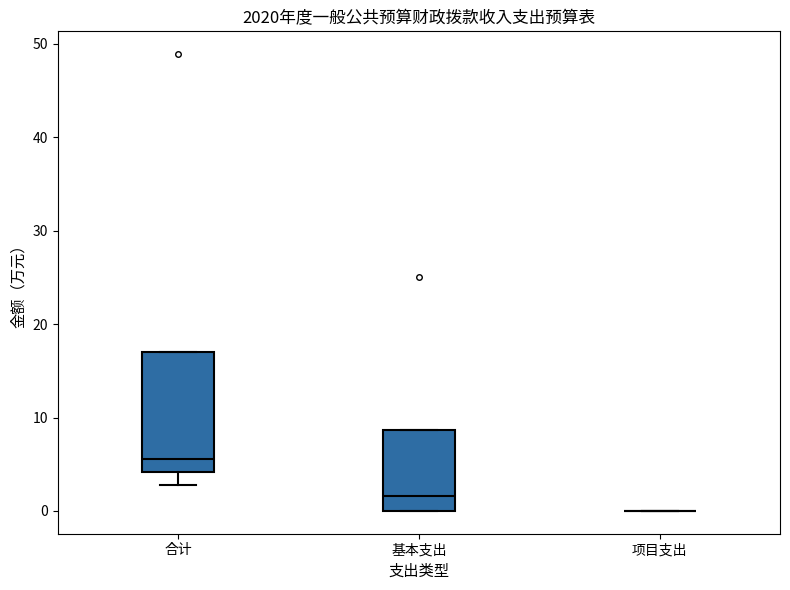

Where is the lower edge of the box for 基本支出 on the y-axis? The values are not printed on the chart, so give them approximately, as read against the axis.

0